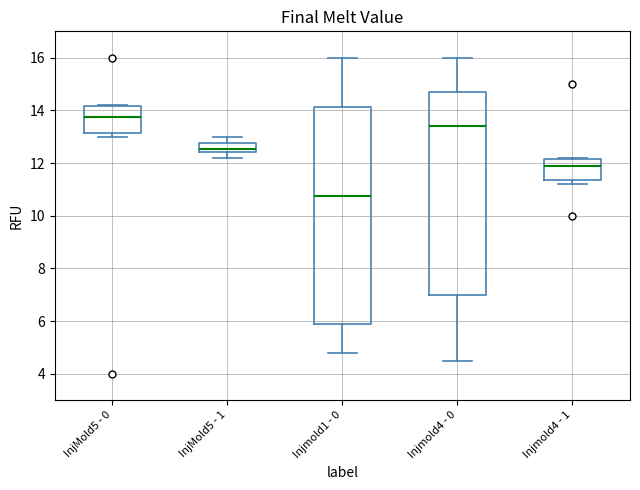

Reading left to right, read every box against the y-axis: the position of its median line, the range the box covers, and the ends of its whiskers. The values are not printed on the chart, so give them approximately, as read against the axis.

InjMold5 - 0: median 13.8, box 13.2 to 14.2, whiskers 13.0 to 14.2
InjMold5 - 1: median 12.6, box 12.4 to 12.8, whiskers 12.2 to 13.0
Injmold1 - 0: median 10.8, box 5.8 to 14.2, whiskers 4.8 to 16.0
Injmold4 - 0: median 13.4, box 7.0 to 14.8, whiskers 4.6 to 16.0
Injmold4 - 1: median 12.0, box 11.4 to 12.2, whiskers 11.2 to 12.2